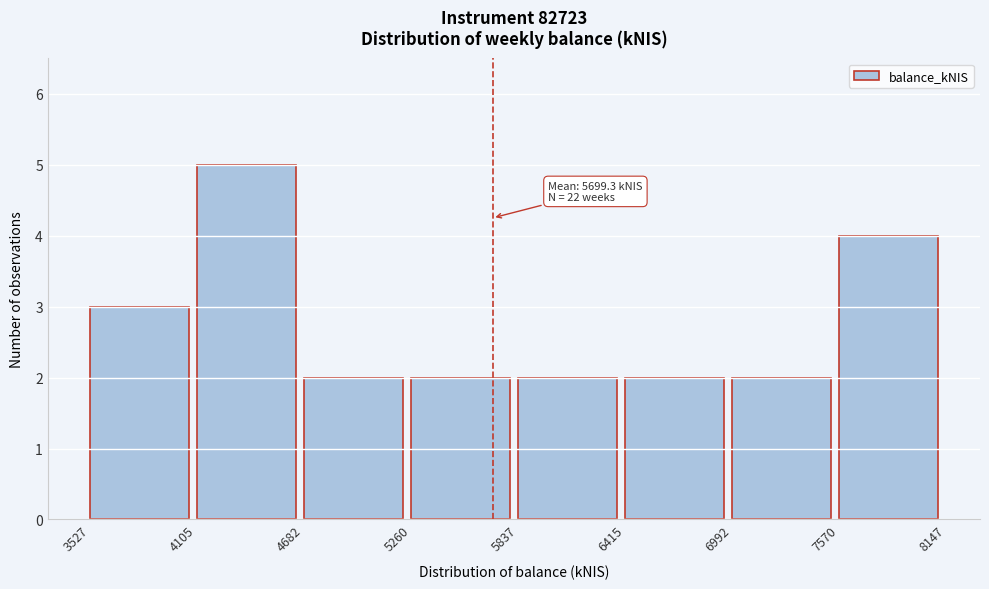

Which range on the x-axis has the tallest bar?

4105 to 4682